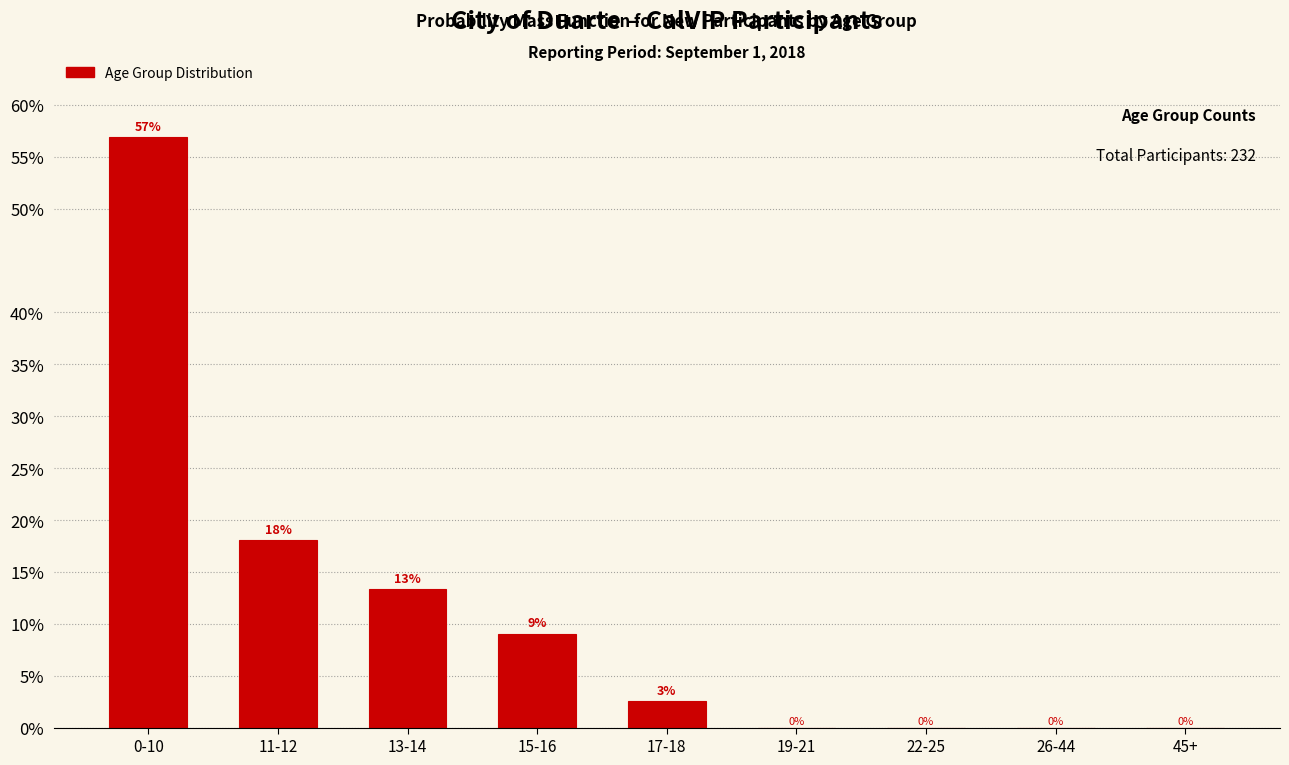

The value at 11-12 is 8.6. True or false?

False